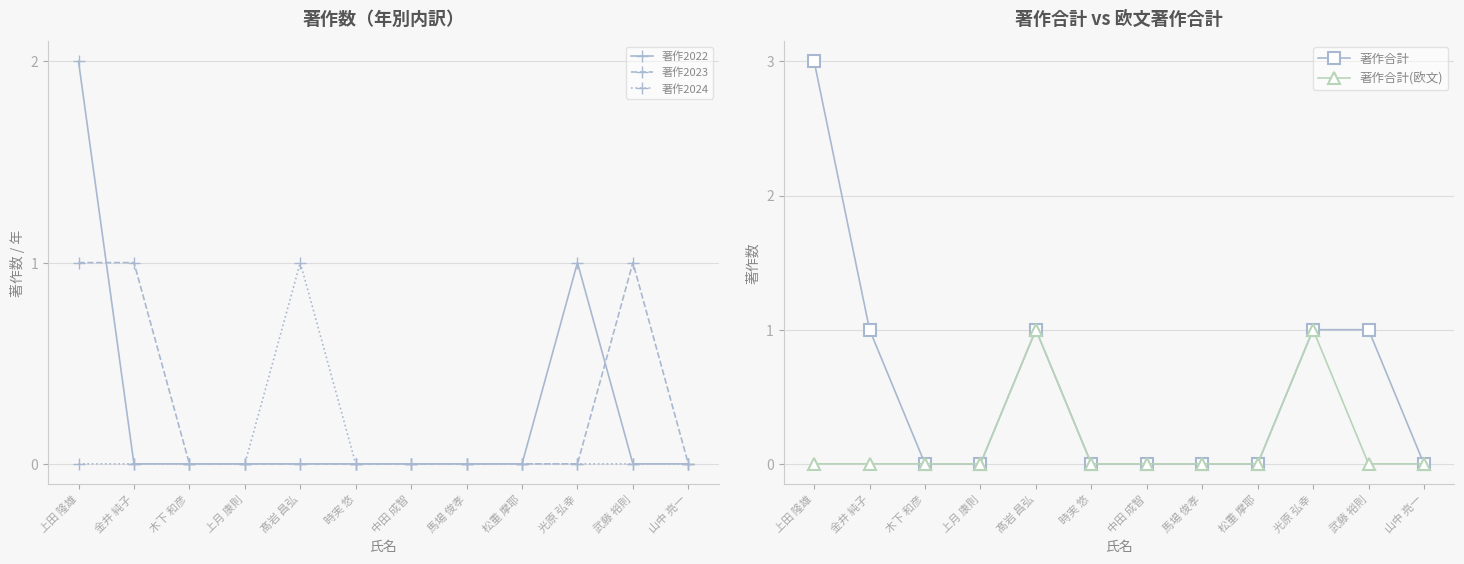

What position from the right is 髙岩 昌弘?

8